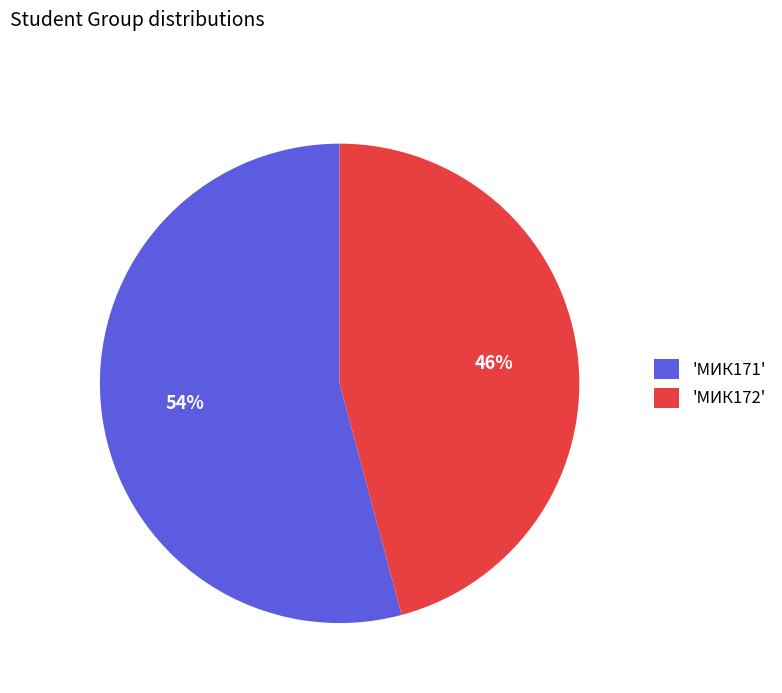

Is the sum of 'МИК172' and 'МИК171' greater than half?

Yes